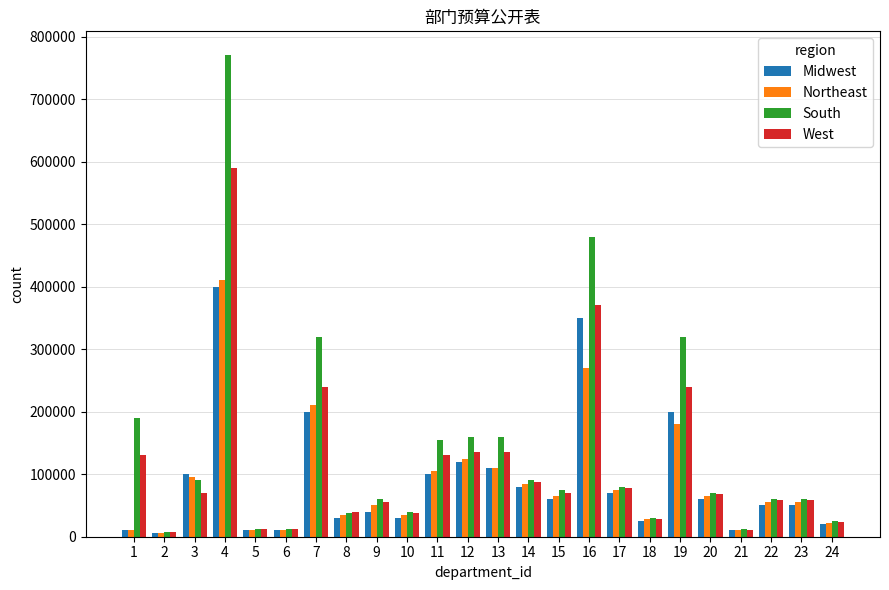

Which series has the largest range (max minus min)?

South